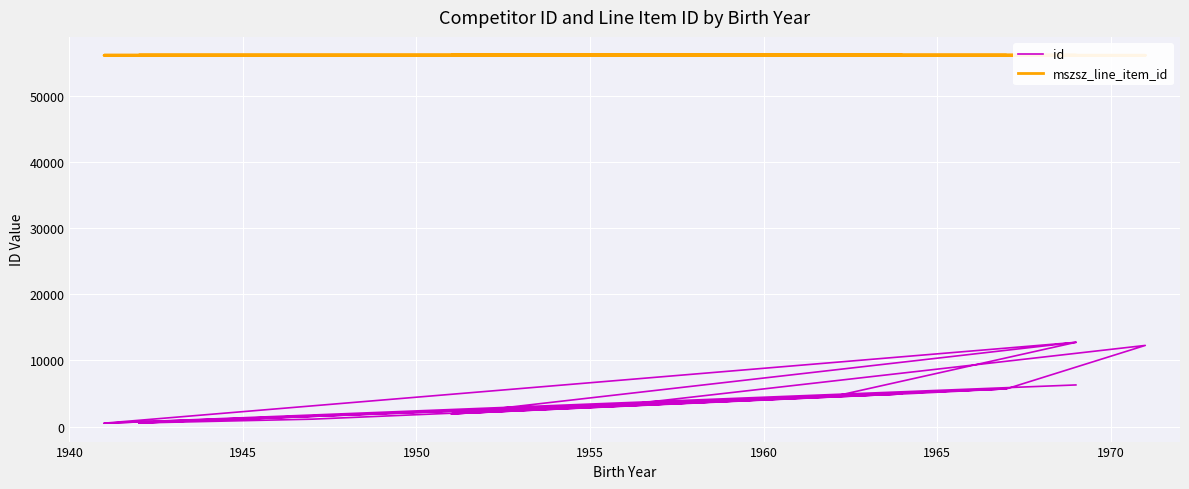

What is the greatest value displayed?

56182